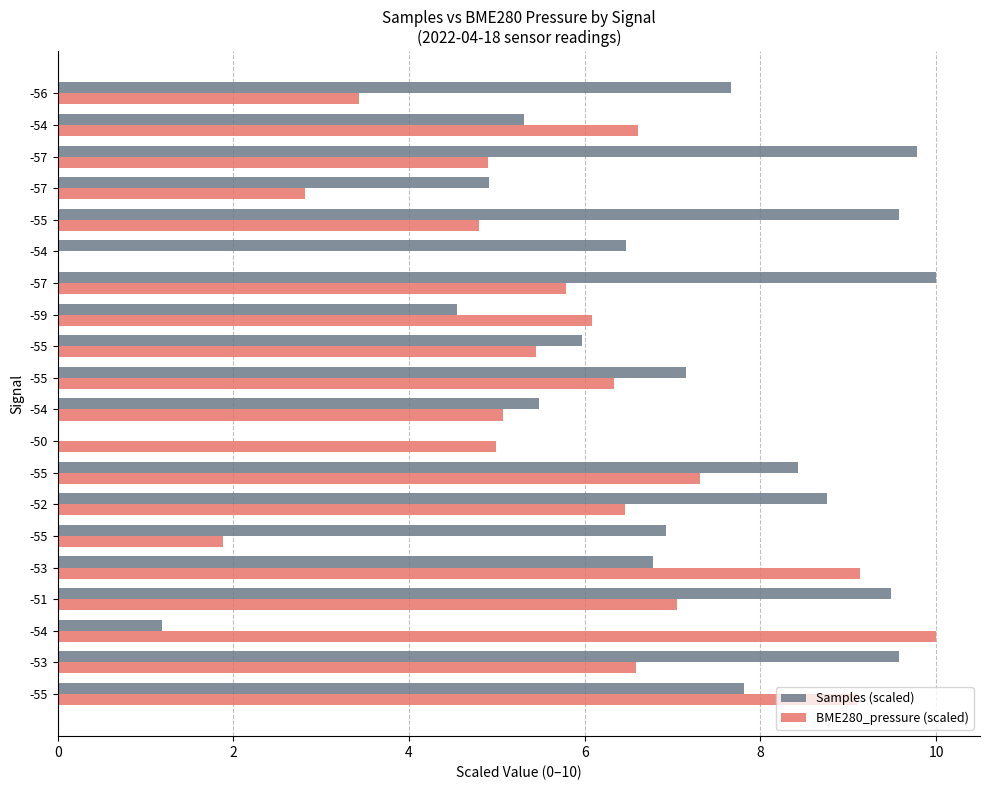

How many data points does each series have?

20